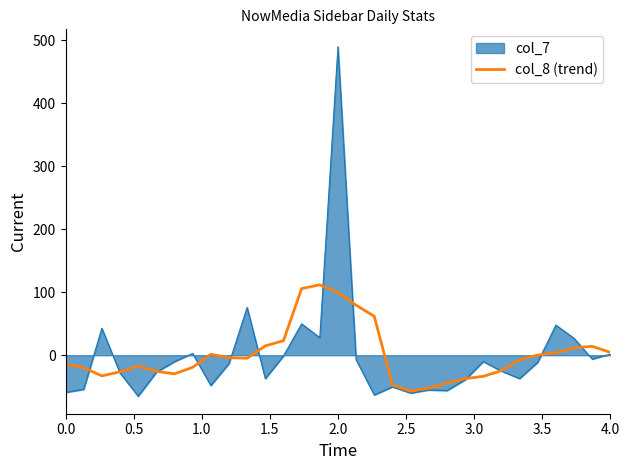

How many lines are shown in the chart?

2